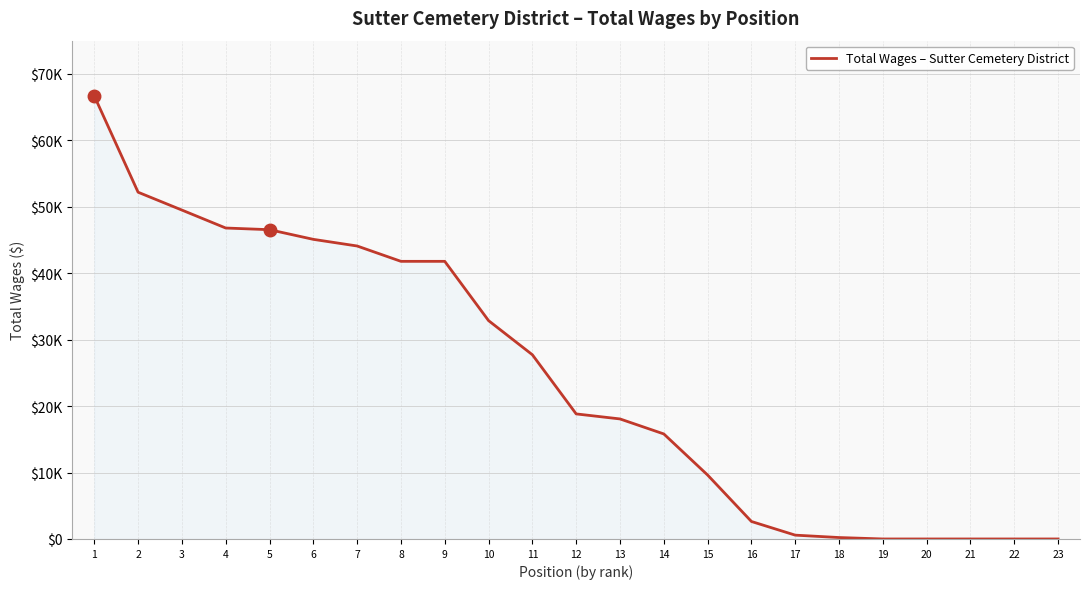

True or false: there are more than 1 points higher than both neighbors.

False